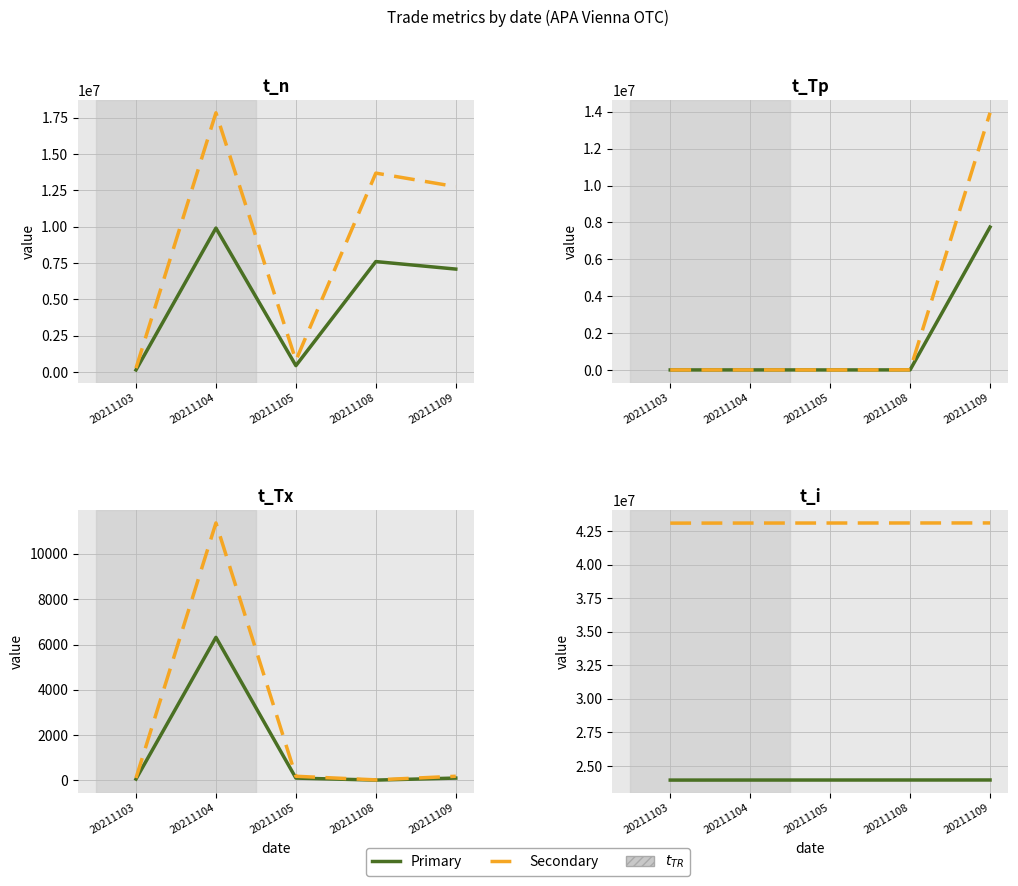

Between 20211104 and 20211105, which is larger?

20211105